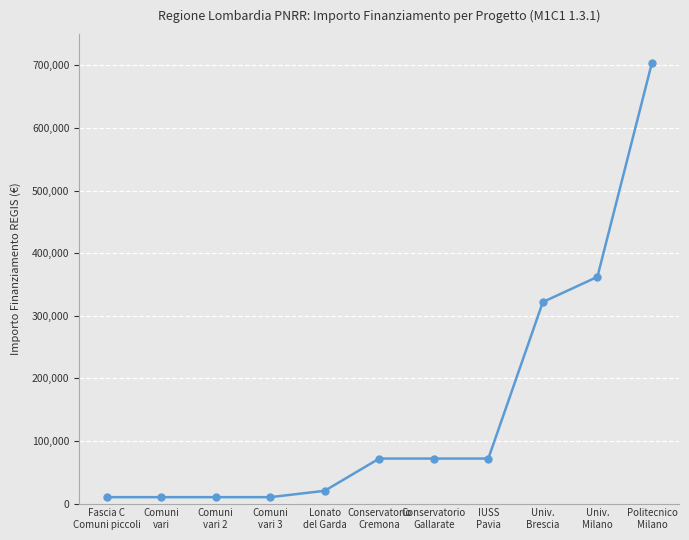

At which label is the value closest to 357296?

Univ.
Milano